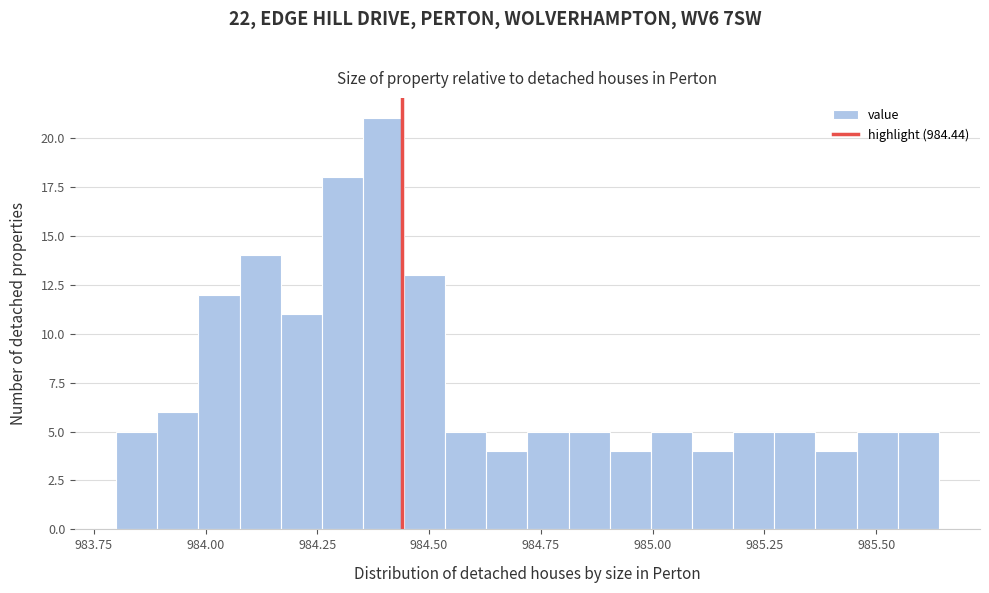

Read against the x-axis, roughly where is the centre of the tallest bar?

984.40